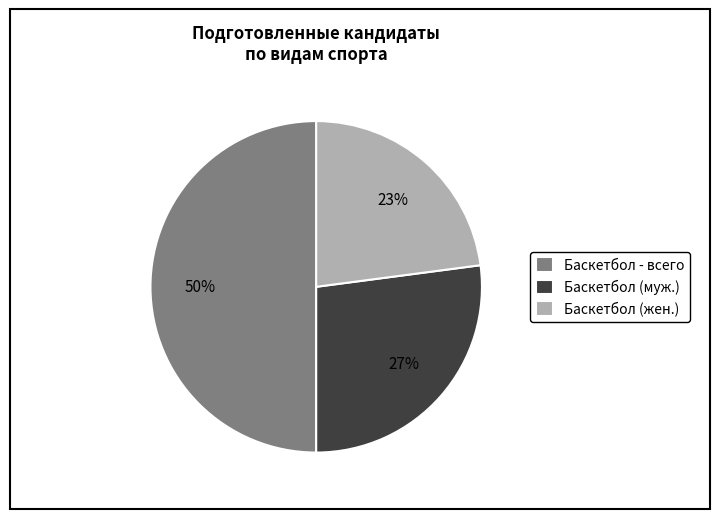

Is Баскетбол (жен.) the majority of the pie?

No